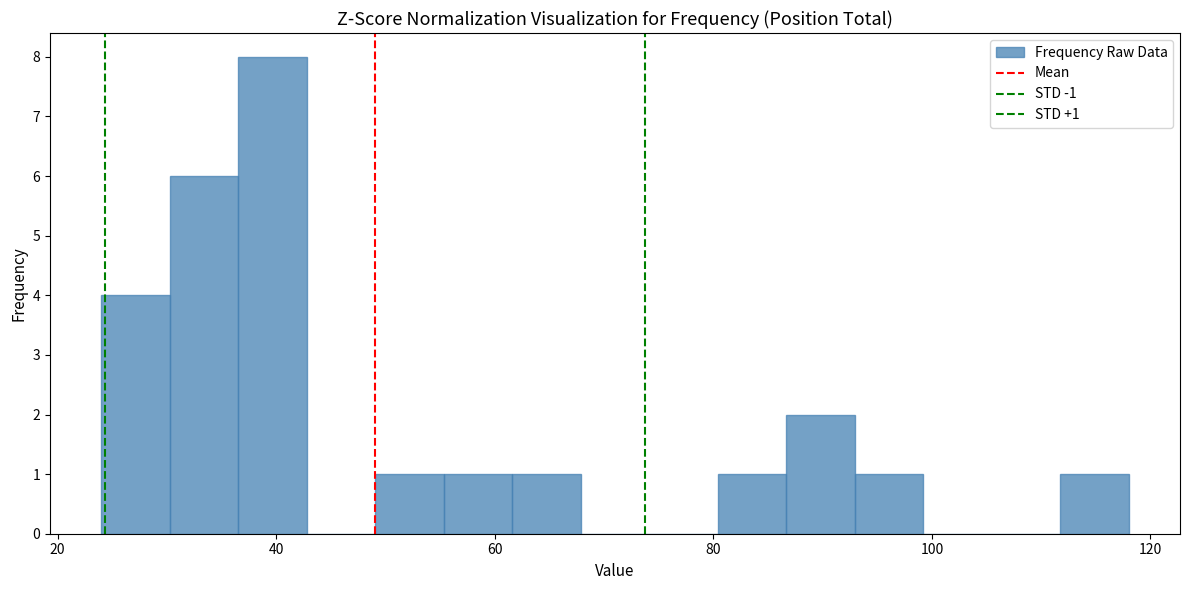

Read against the x-axis, roughly where is the centre of the tallest bar?

40